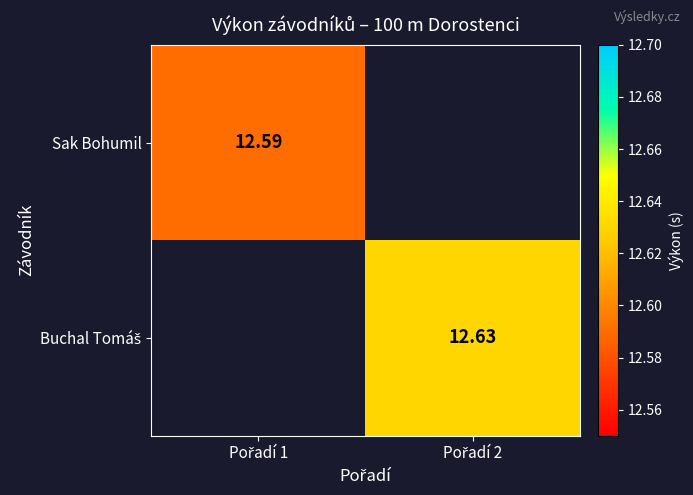

How many distinct data groups are displayed?

2